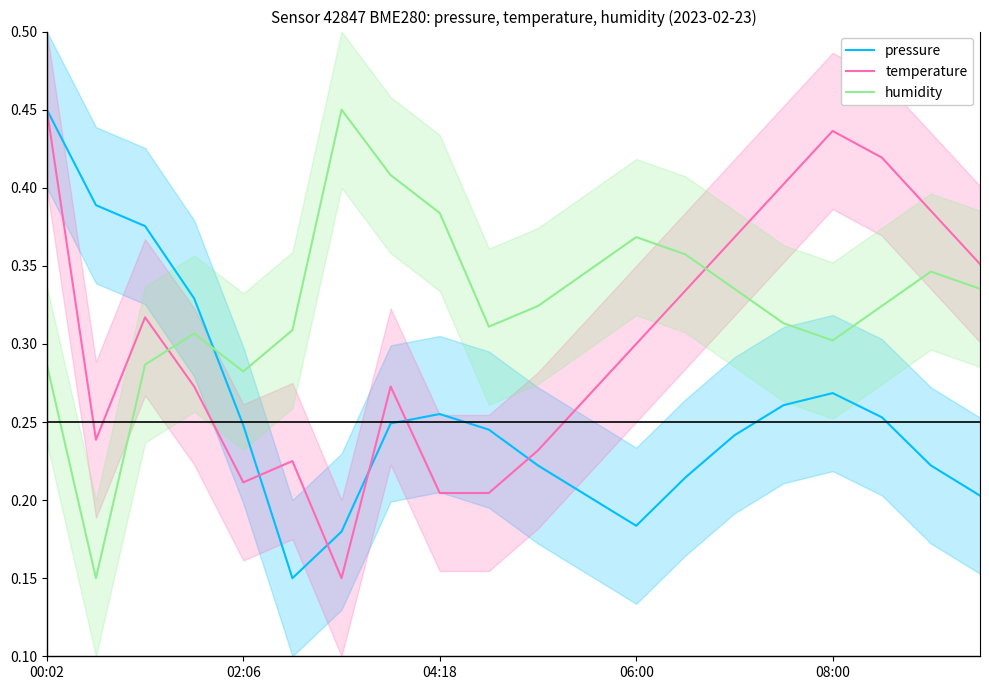

True or false: humidity has a value of 0.6 at 11.

False